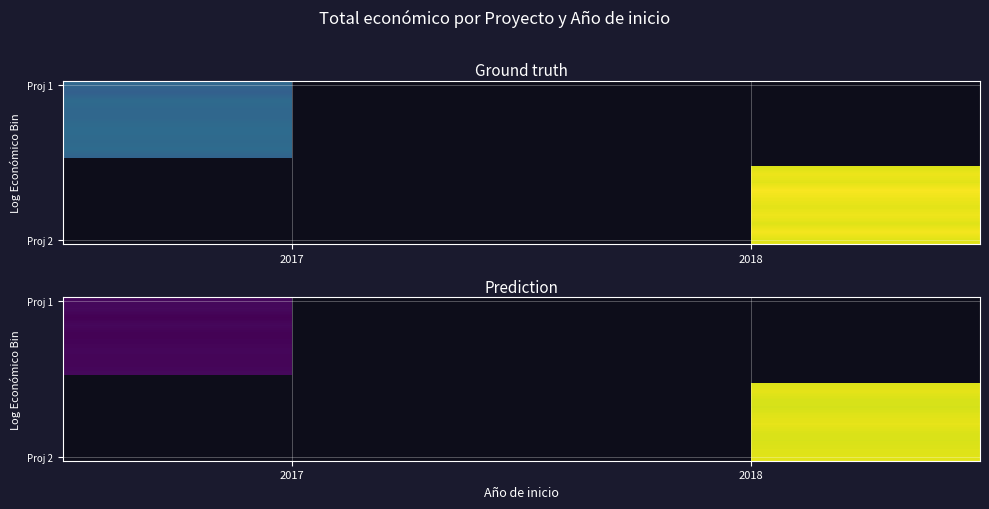

At how many categories does at least one series exceed 665861?

1